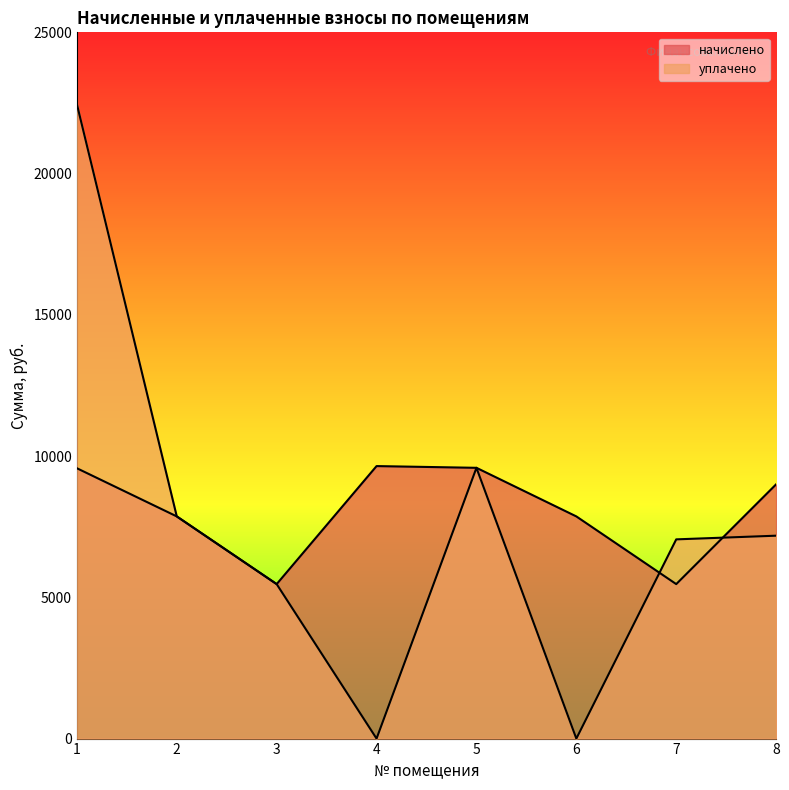

The начислено series shows 2701.6 at 5. True or false?

False